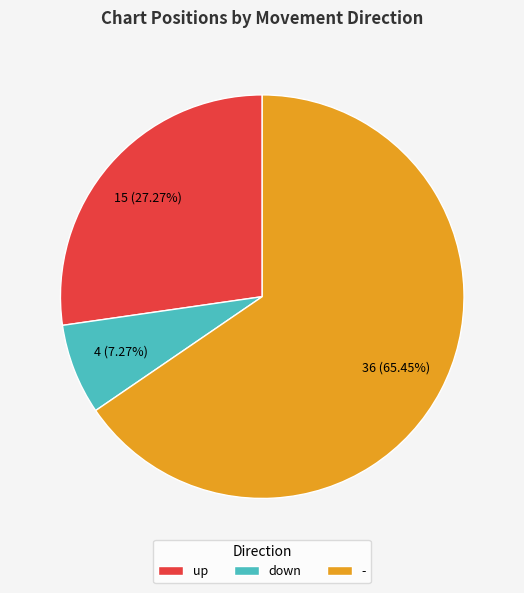

To the nearest percent, what is the average slice percentage?

33%